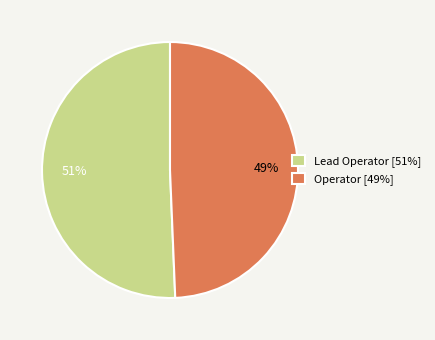

What percentage is the Operator slice, to the nearest percent?

49%